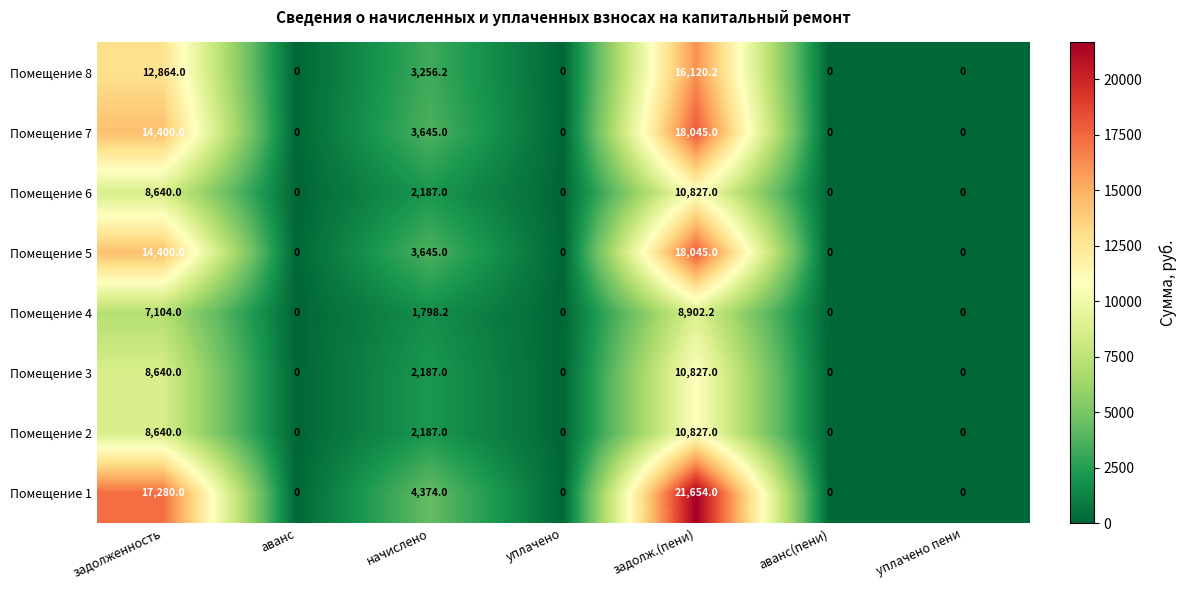

Is the value of Помещение 6 at аванс greater than the value of Помещение 1 at начислено?

No